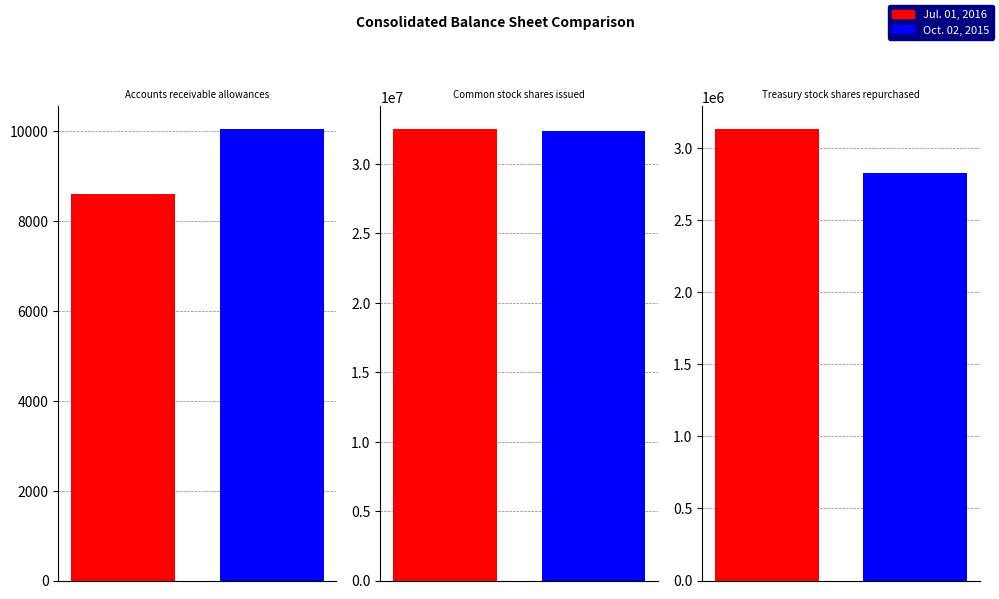

What is the value of the Jul. 01, 2016 bar at the 1st from the left?

8608